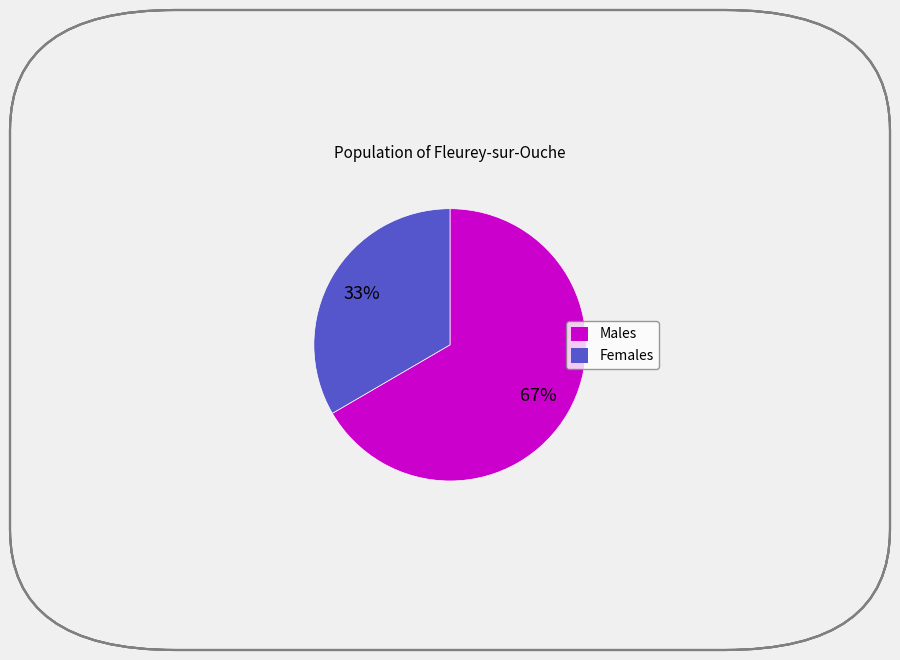

To the nearest percent, what is the average slice percentage?

50%